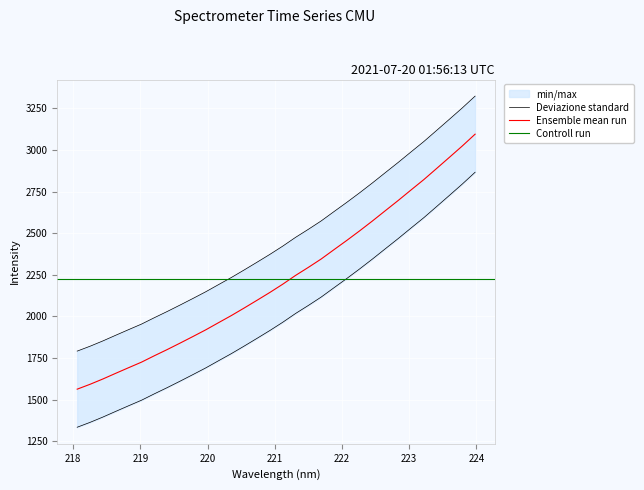

What is the difference between the maximum and minimum values?

1530.6